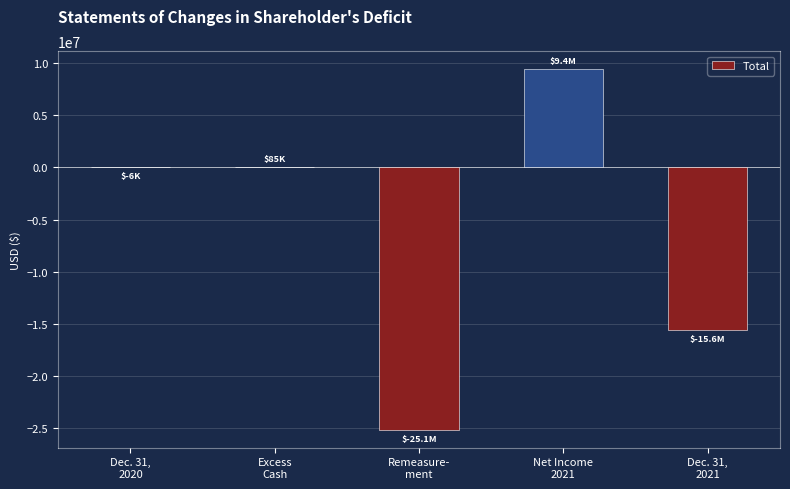

What is the greatest value displayed?

9424072